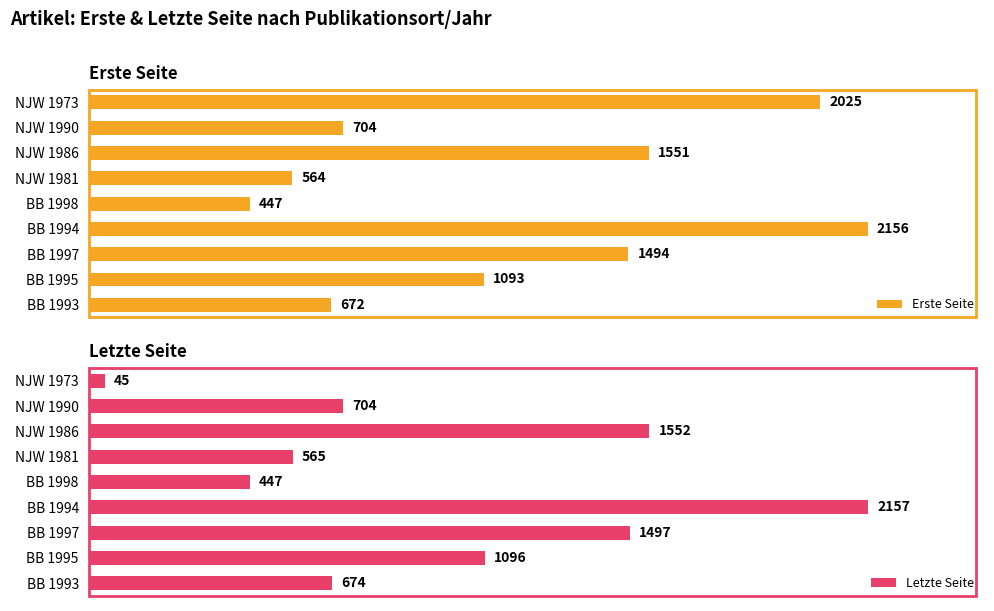

How many data points in Erste Seite are above 1093?

4